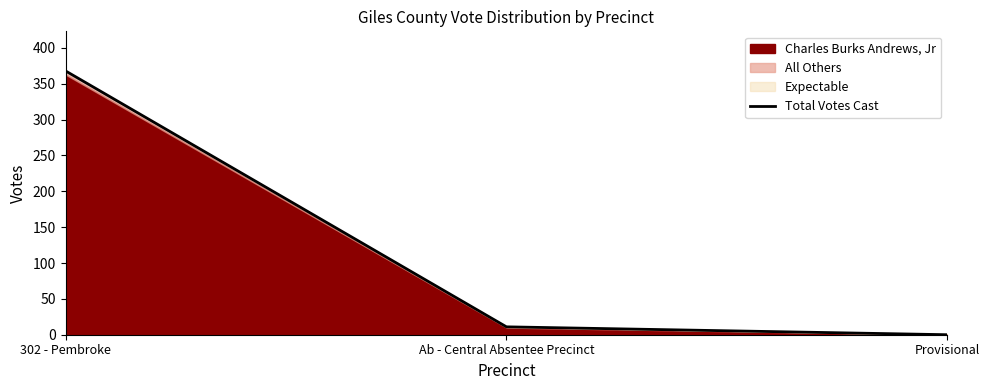

The chart shows a value of 11 at Ab - Central Absentee Precinct. True or false?

True